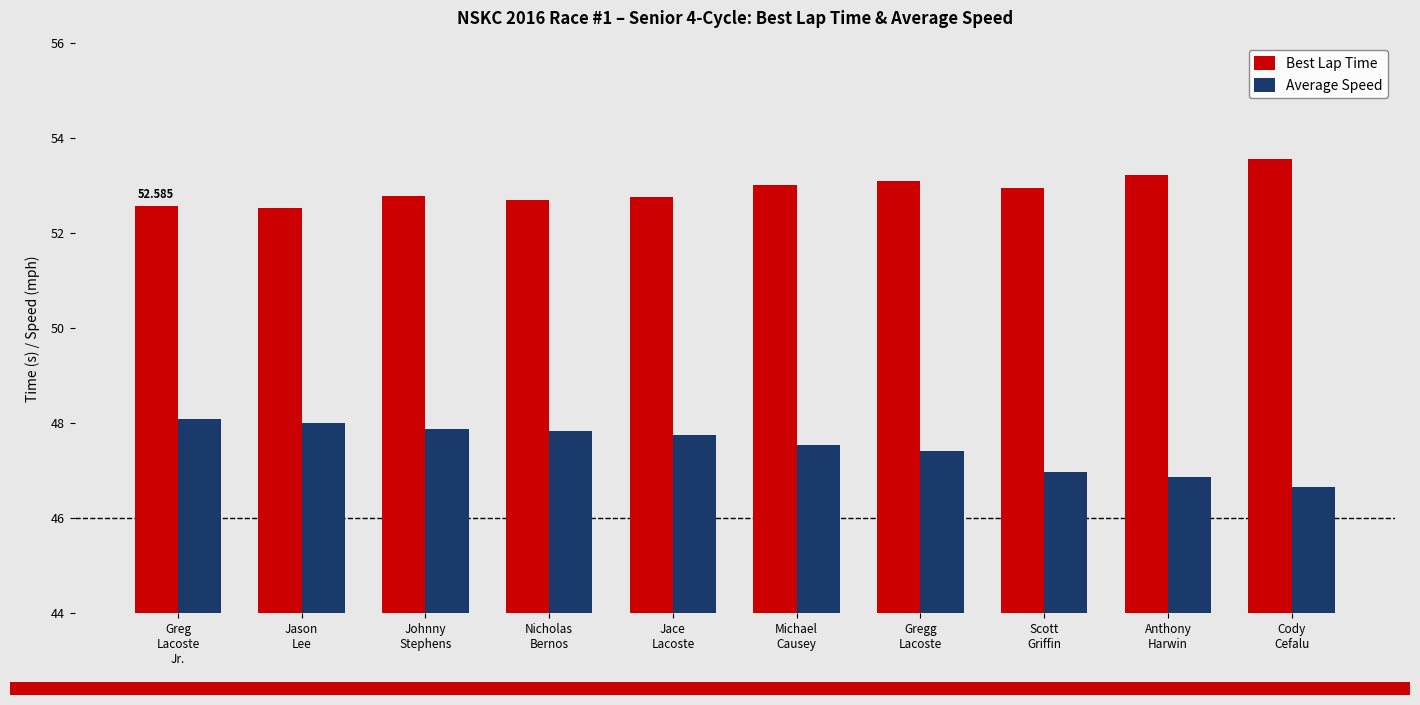

List the series in order of their overall mean, highest first.

Best Lap Time, Average Speed